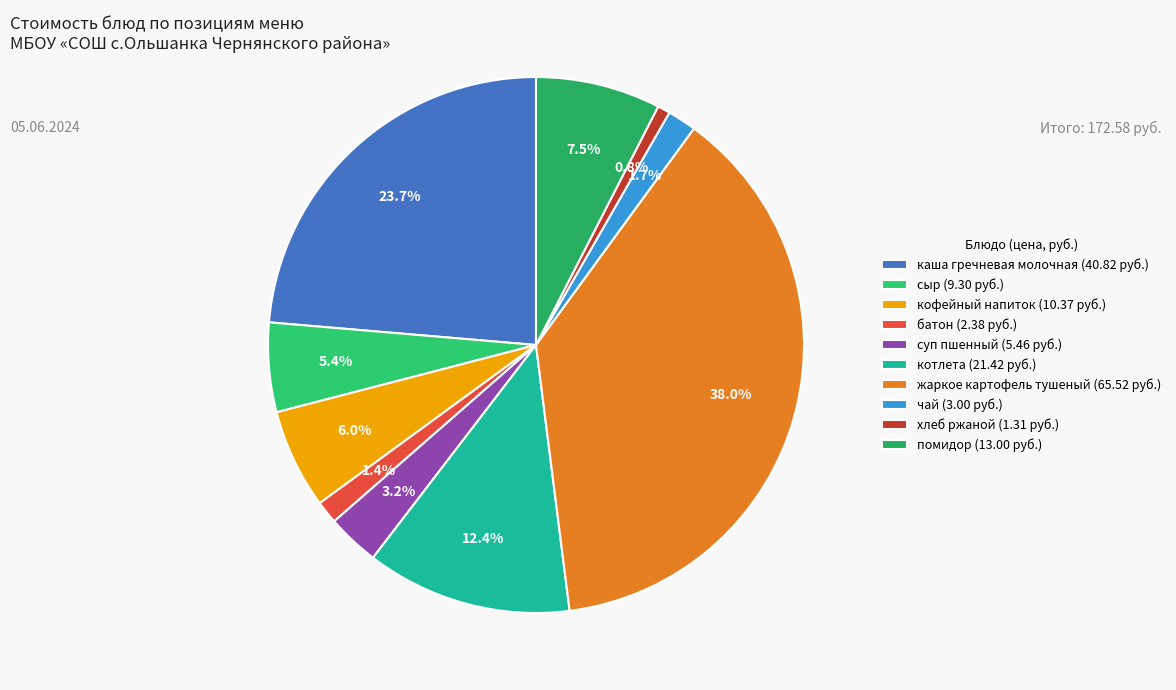

Count the number of slices in the pie.

10